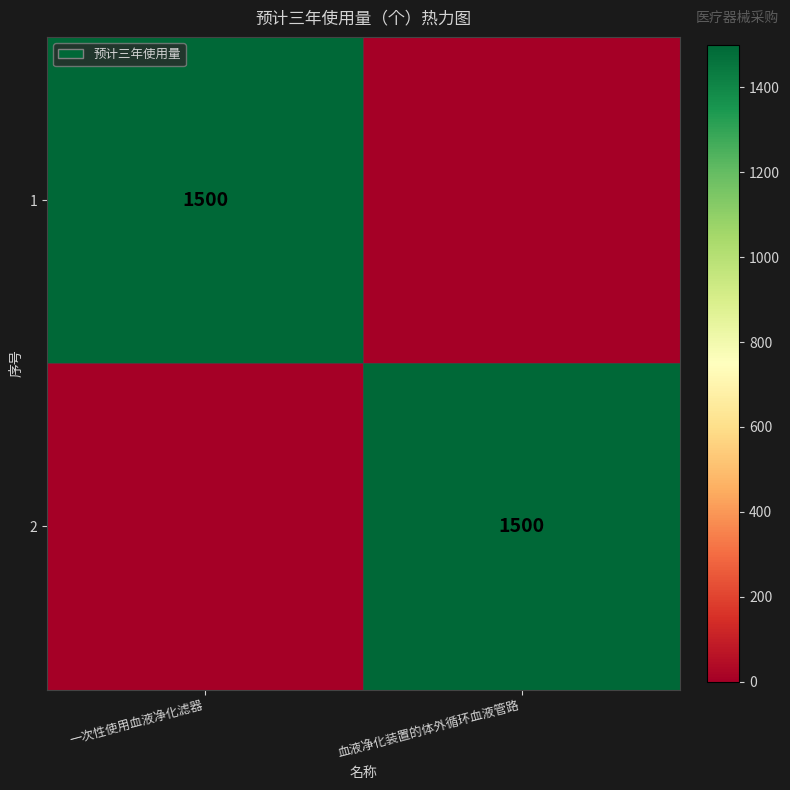

The 1 series shows 1500 at 一次性使用血液净化滤器. True or false?

True